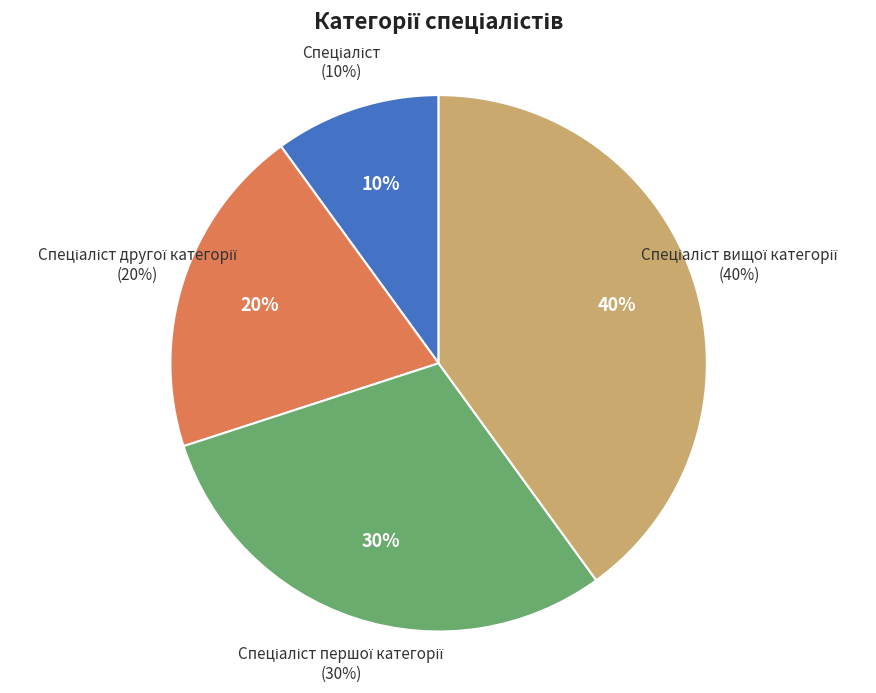

Combined, what portion of the pie is Спеціаліст першої категорії and Спеціаліст?

40.0%